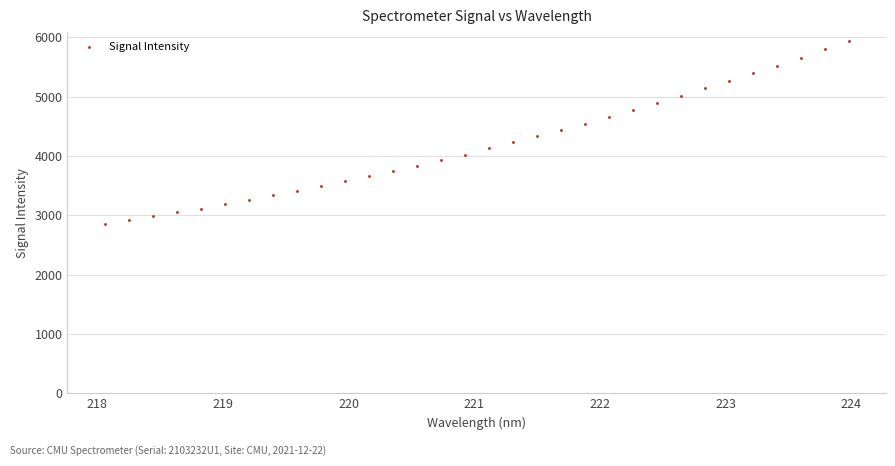

What is the range of X values (max minus min)?

5.9